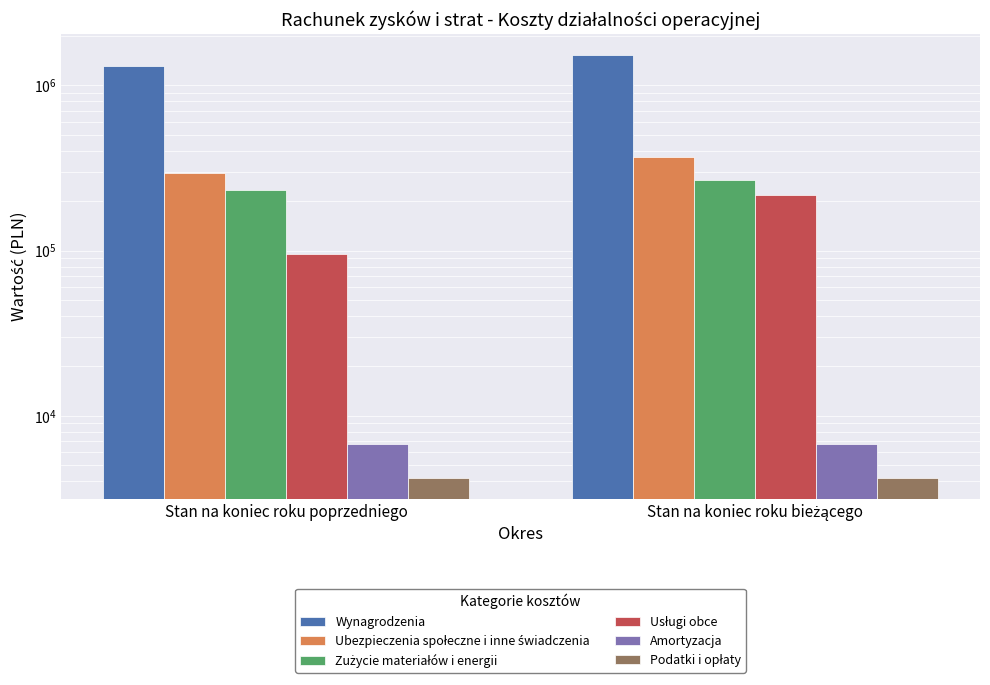

Count the number of data series in this chart.

6